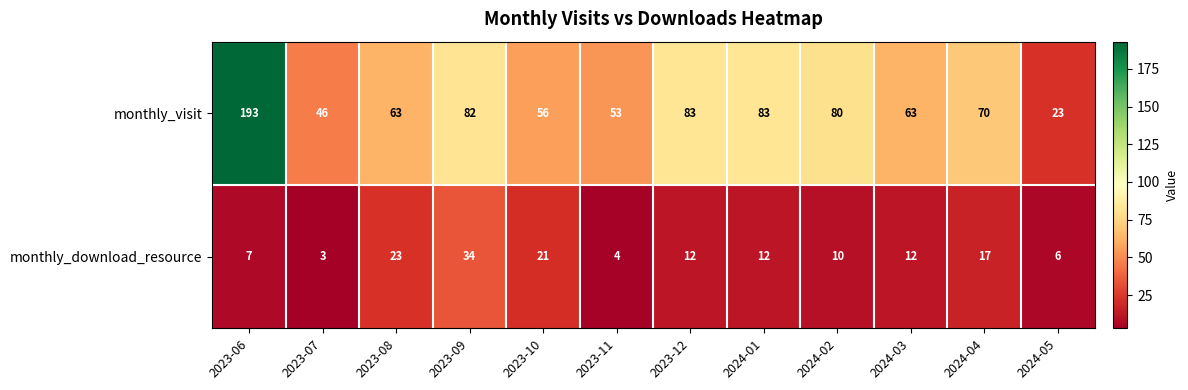

What is the sum of the monthly_download_resource values at 2023-10 and 2024-03?

33